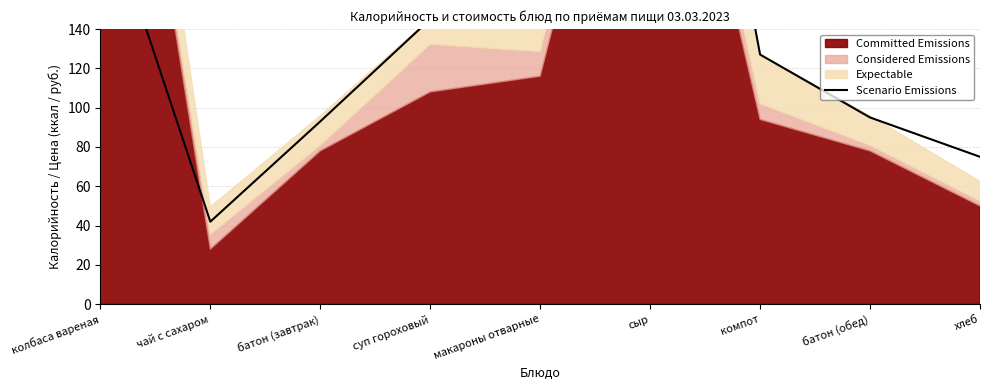

Which category has the lowest value across all series?

чай с сахаром